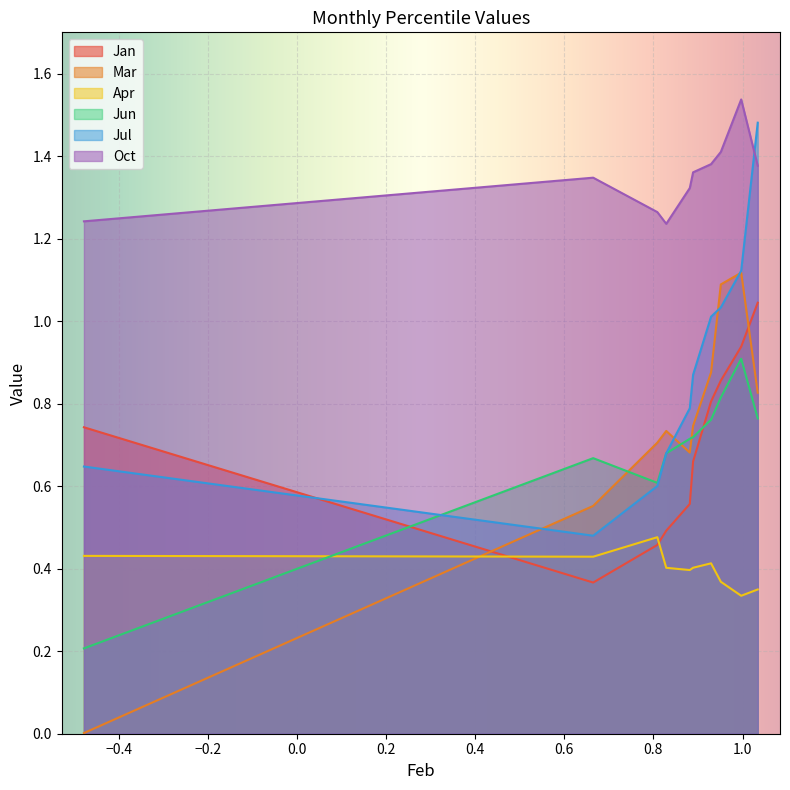

True or false: Jan and Apr intersect in this chart.

True